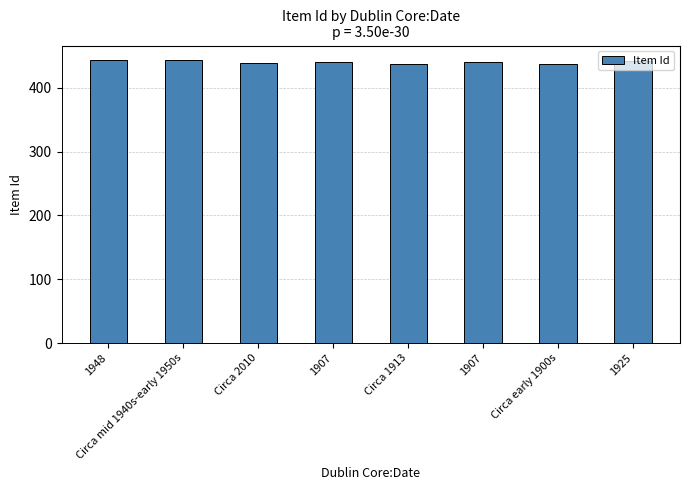

What is the label of the 3rd bar from the left?

Circa 2010